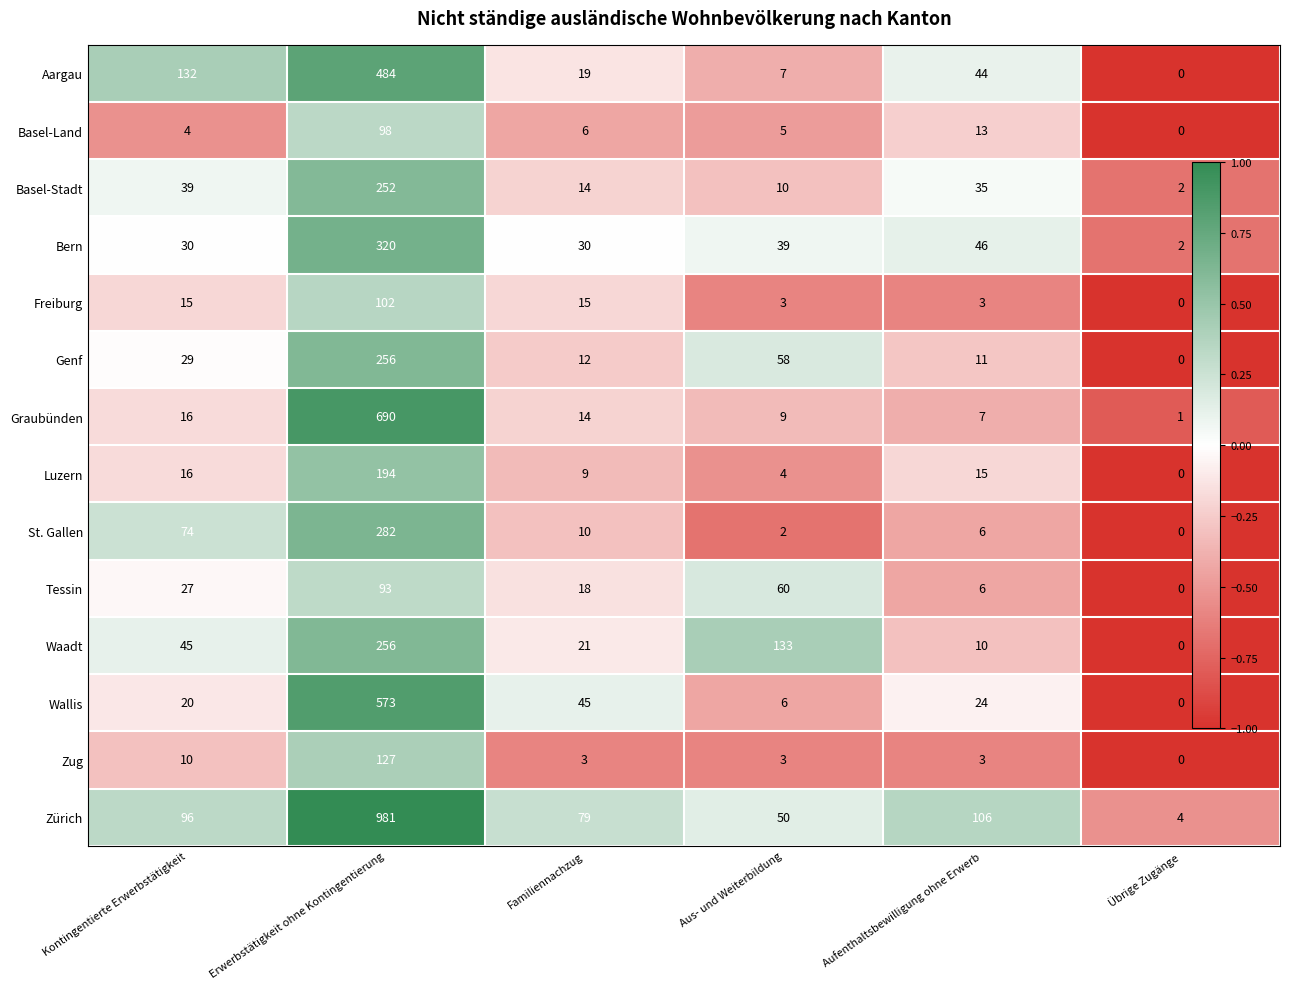

How many categories are shown in the chart?

6